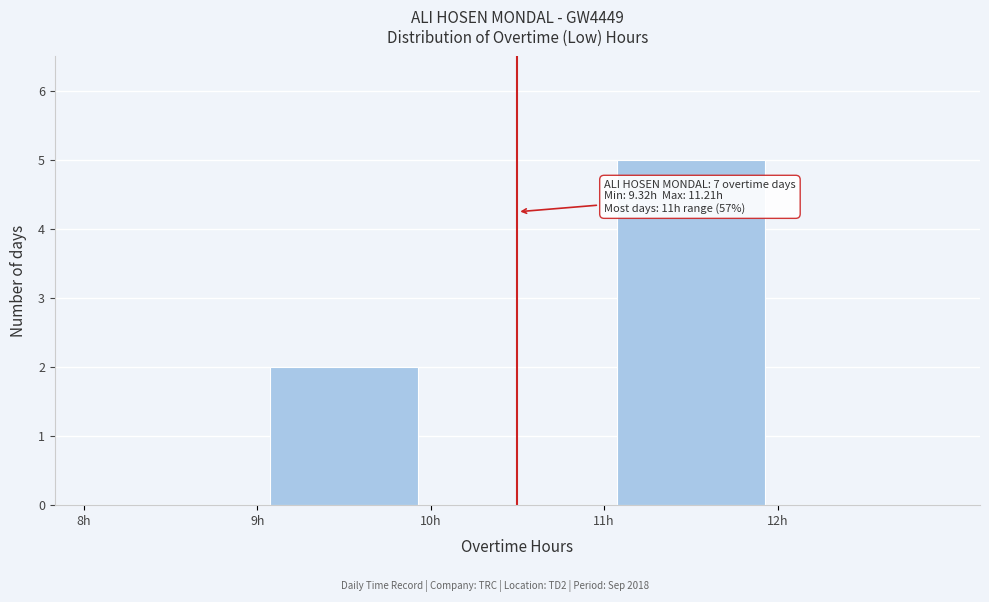

Over which range of the x-axis is the bar tallest?

11 to 12